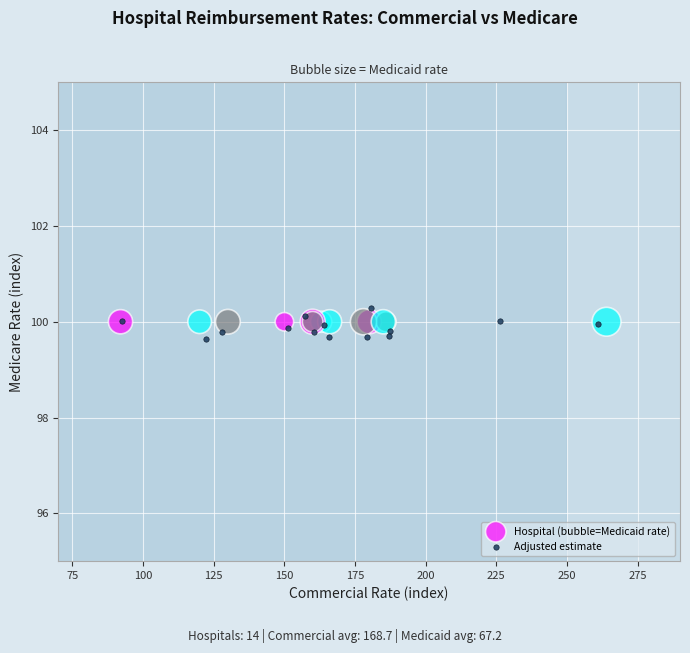

Which series contains the lowest Y value?

Adjusted estimate